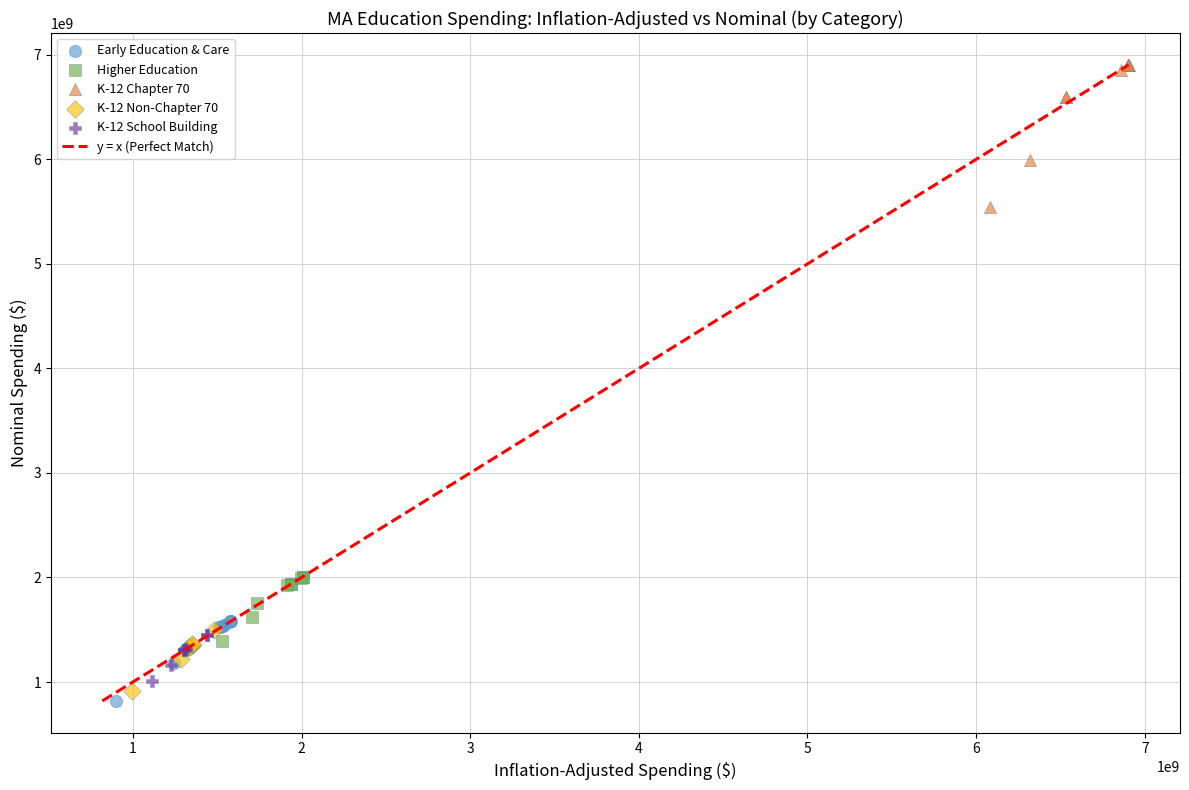

Which series has the largest Y range (max minus min)?

K-12 Chapter 70